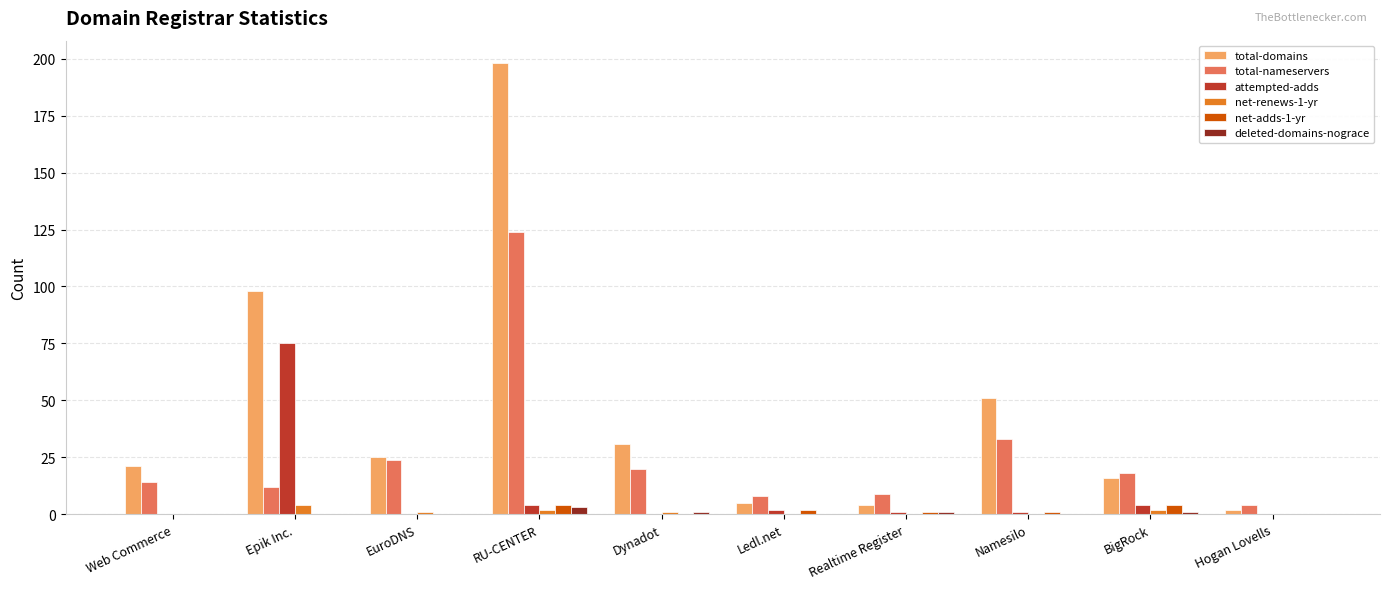

Which category has the highest value in the total-domains series?

RU-CENTER